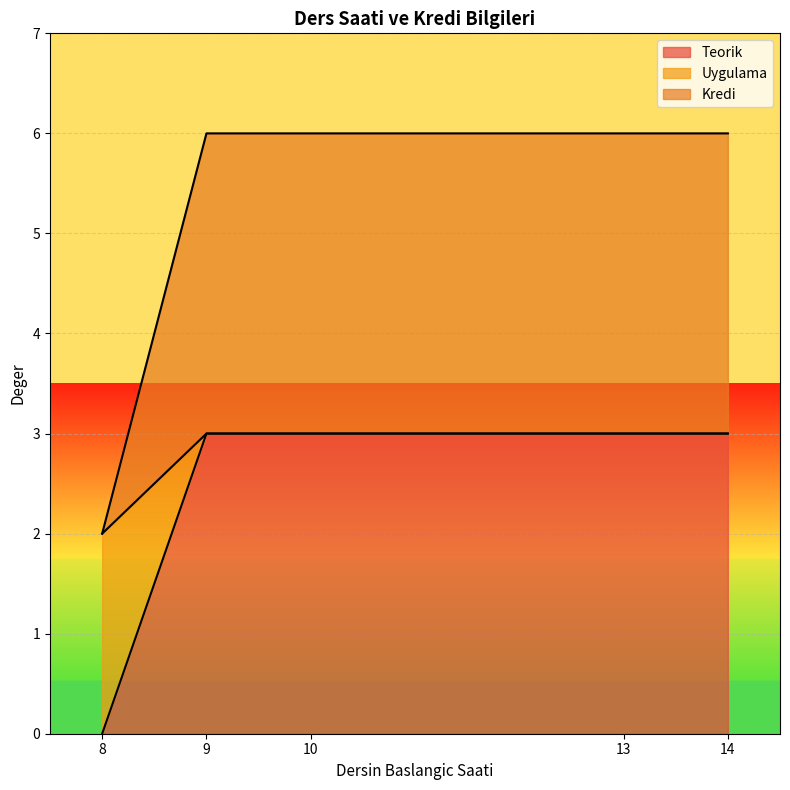

What are all the series names shown in the legend?

Teorik, Uygulama, Kredi